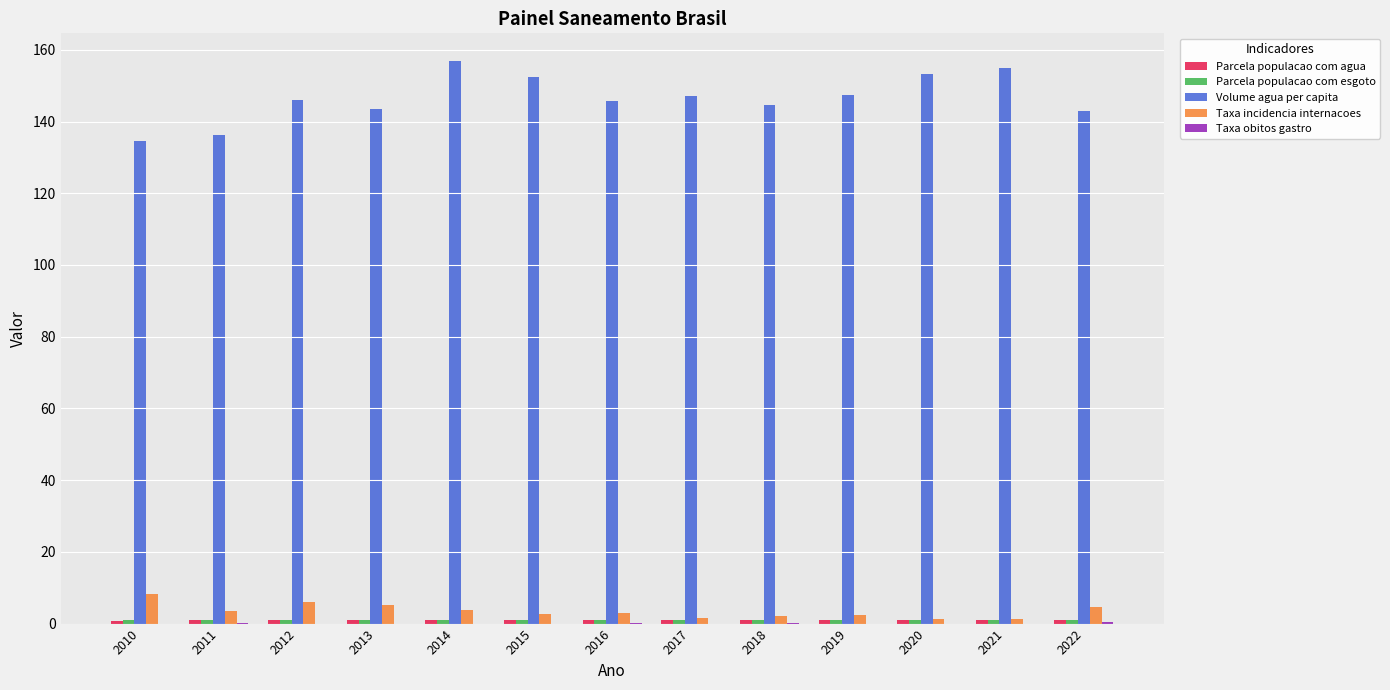

How many categories are shown in the chart?

13